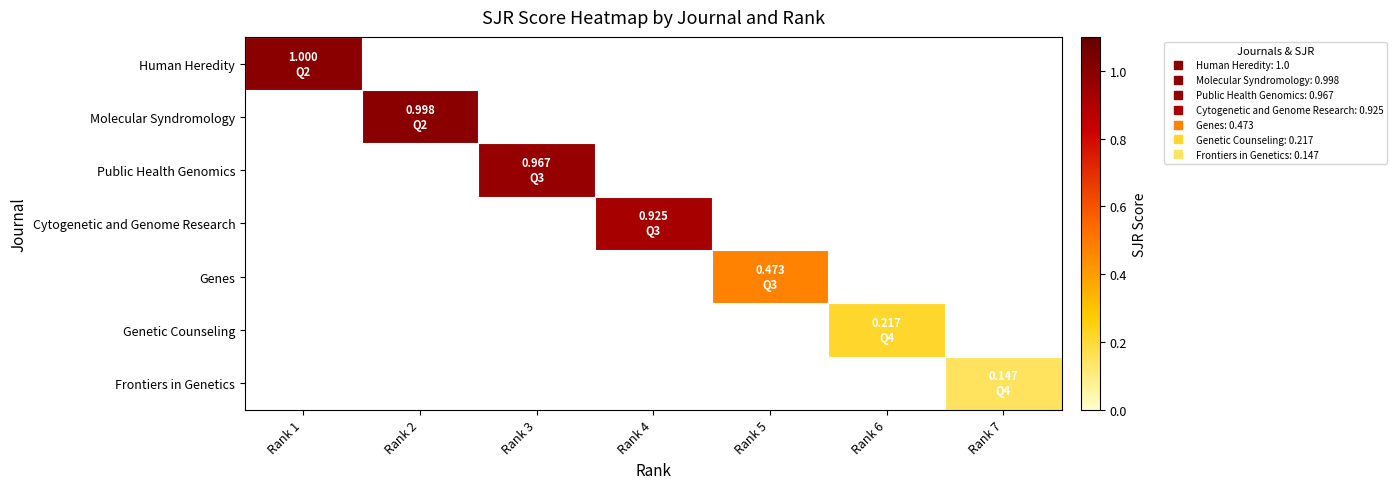

Is the value of Molecular Syndromology at Rank 3 greater than the value of Frontiers in Genetics at Rank 7?

No